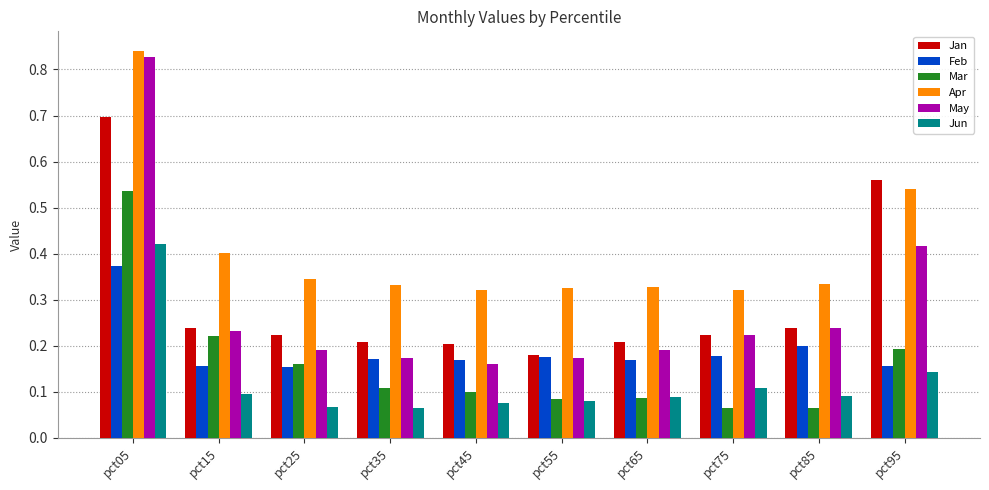

What is the difference between the maximum and second lowest values in the May series?

0.7